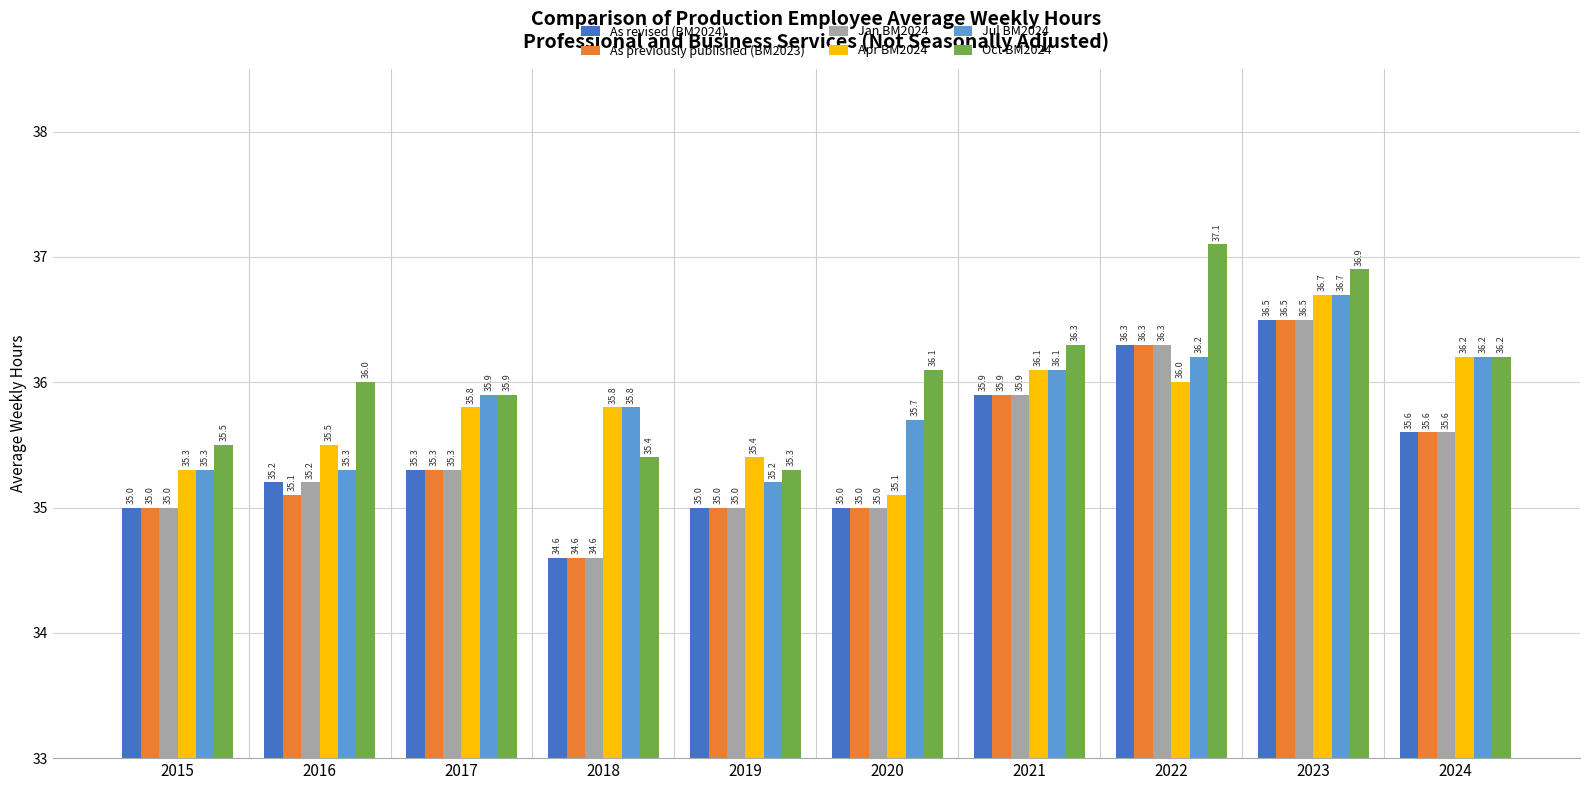

What is the maximum value shown in the chart?

37.1